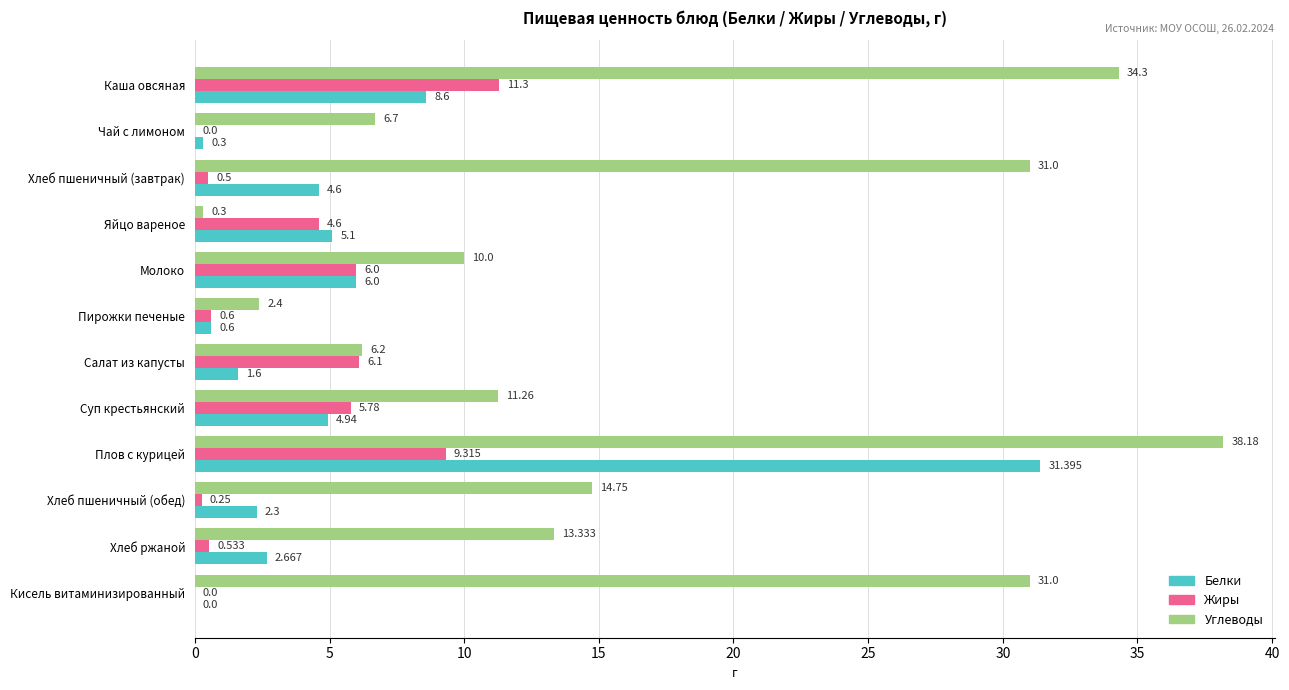

Where is Белки nearest to the value 15?

Каша овсяная